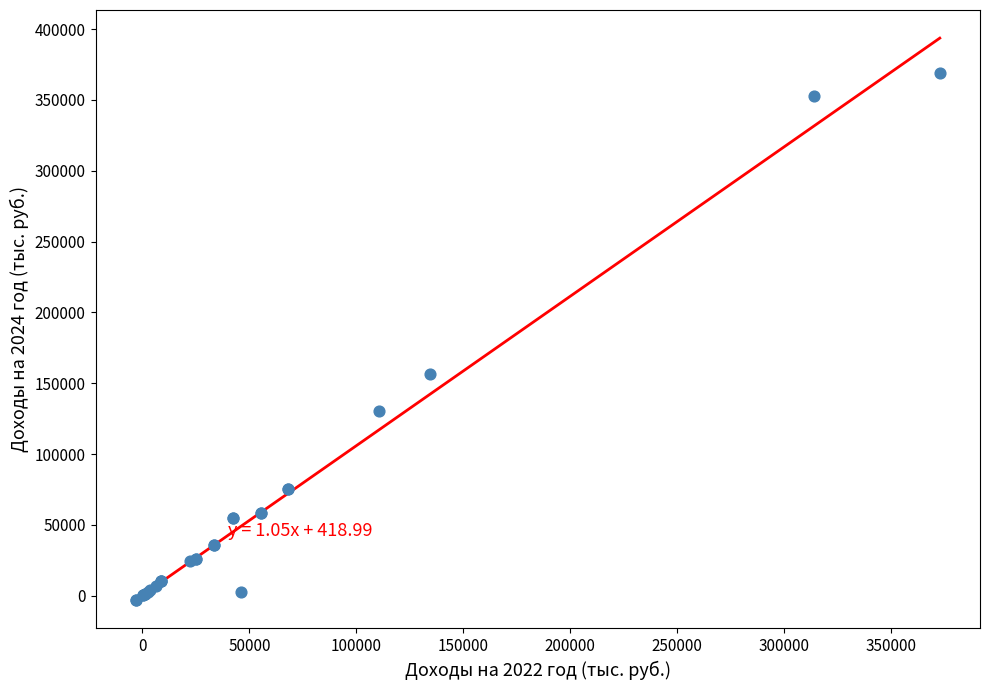

What Y value in the scatter plot is closest to 182917?

156449.8